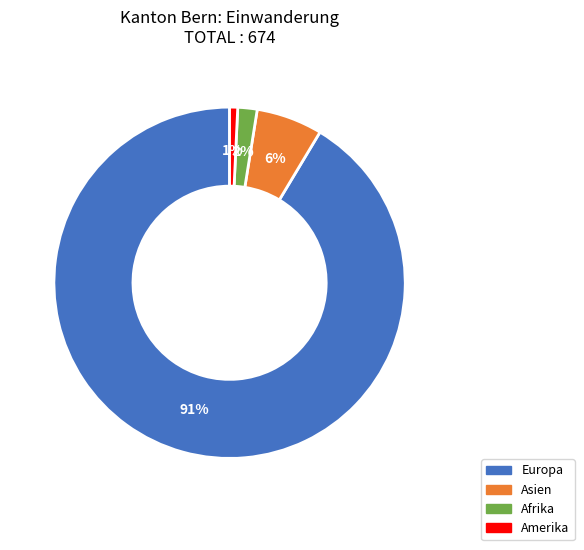

To the nearest percent, what is the average slice percentage?

25%